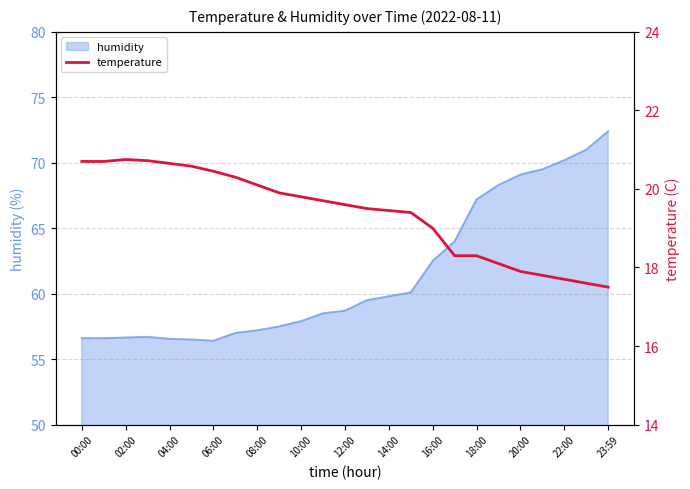

The value of humidity at 20:00 is 104.2. True or false?

False